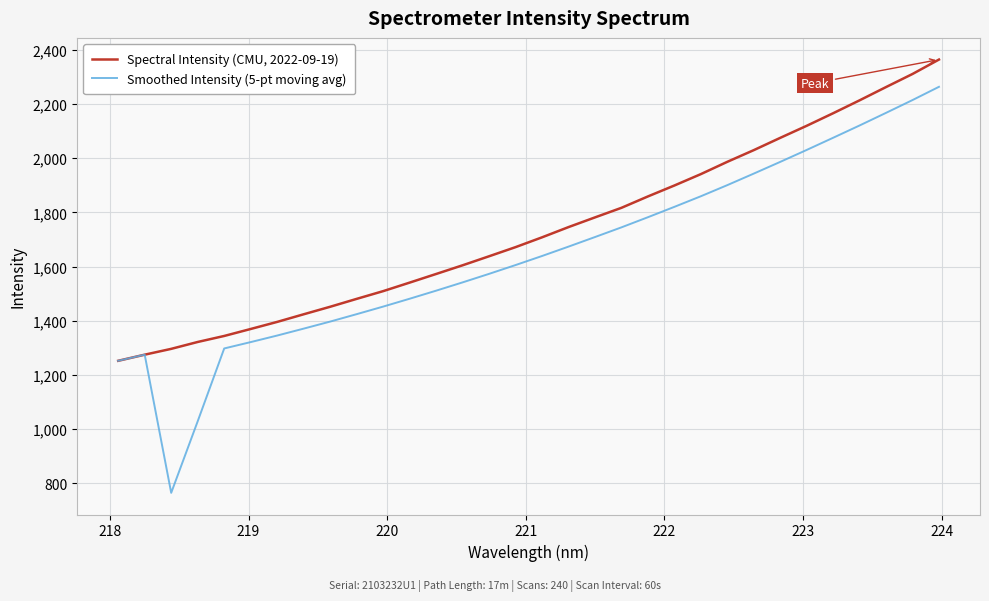

Which series has the largest total across all categories?

Spectral Intensity (CMU, 2022-09-19)